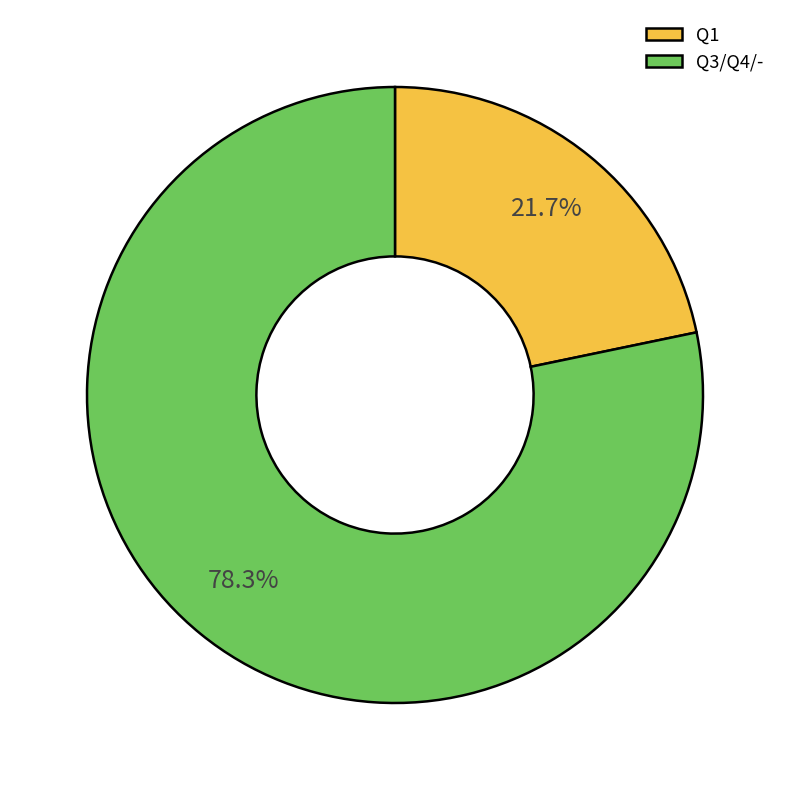

What is the majority slice?

Q3/Q4/-